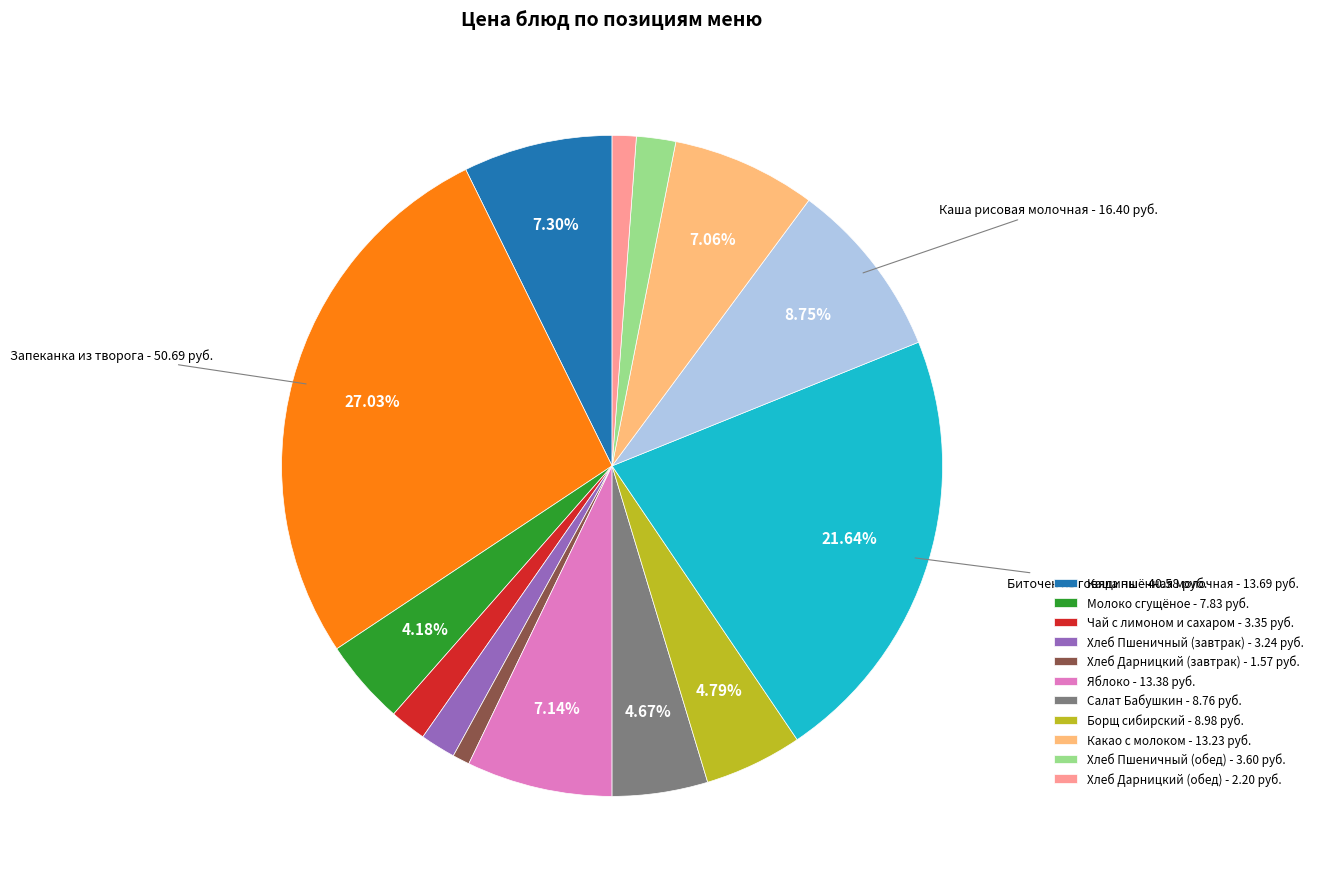

Is there any slice that represents more than half of the pie?

No